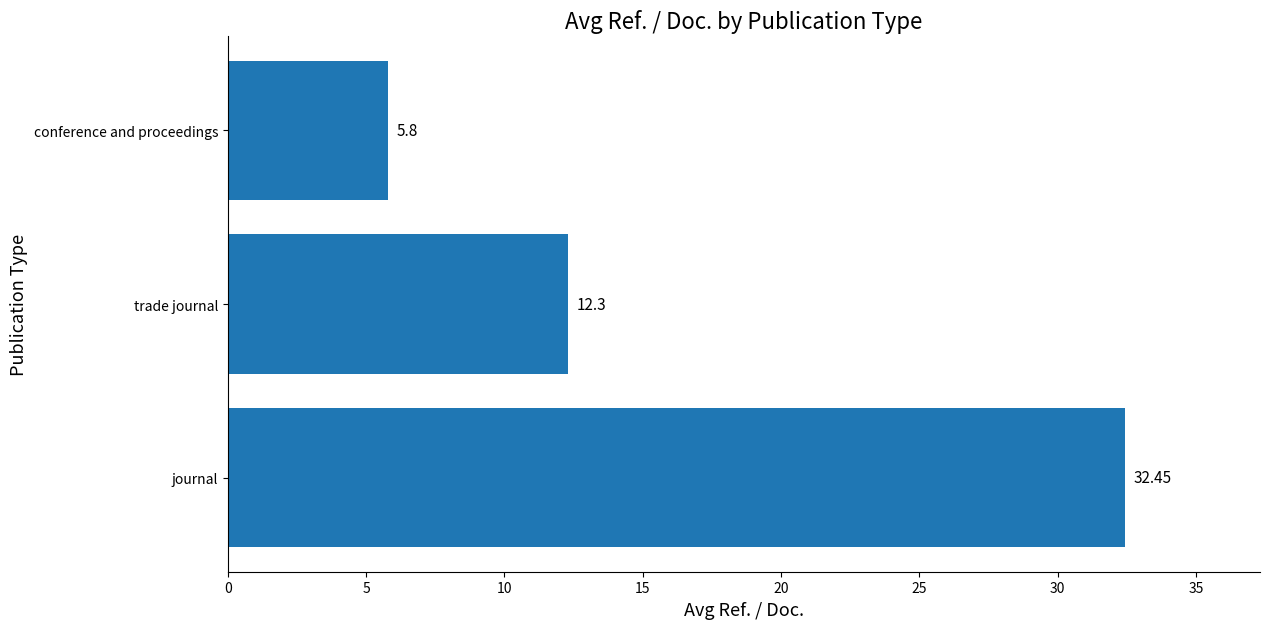

Which label corresponds to the smallest value in the chart?

conference and proceedings